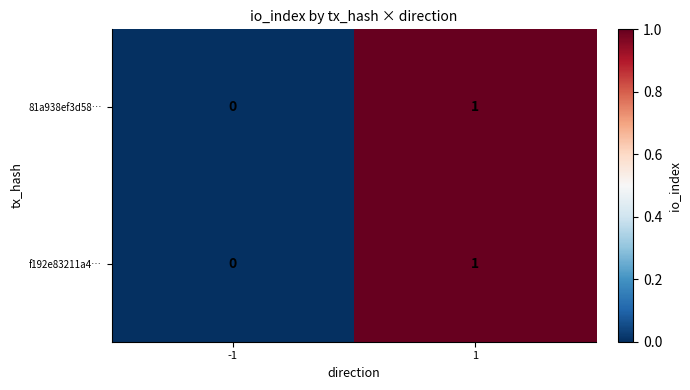

Reading left to right, list all the values displayed in this chart.

81a938ef3d58…: 0	1
f192e83211a4…: 0	1